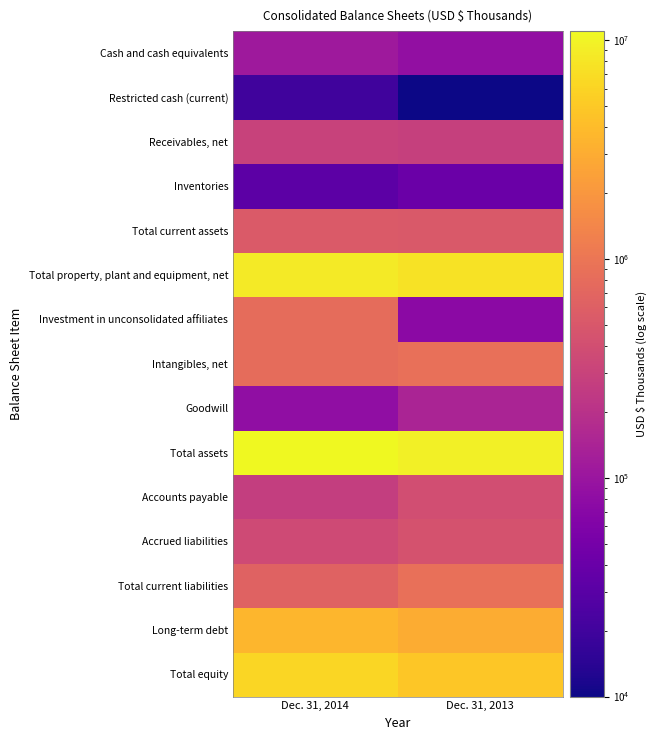

At how many categories does at least one series exceed 2115955?

2